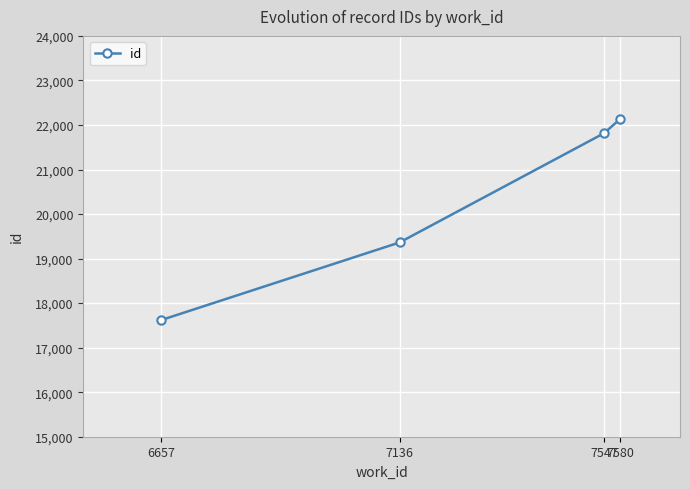

What is the sum of all values?

80933